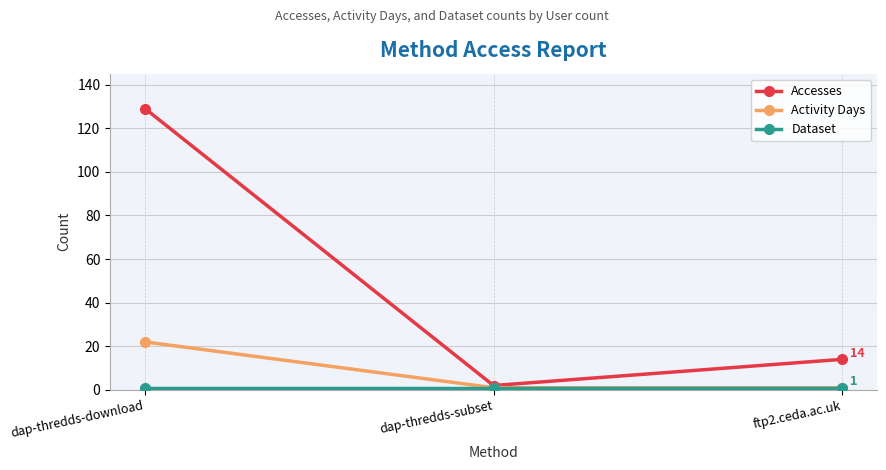

What is the difference between the highest and lowest values at ftp2.ceda.ac.uk?

13